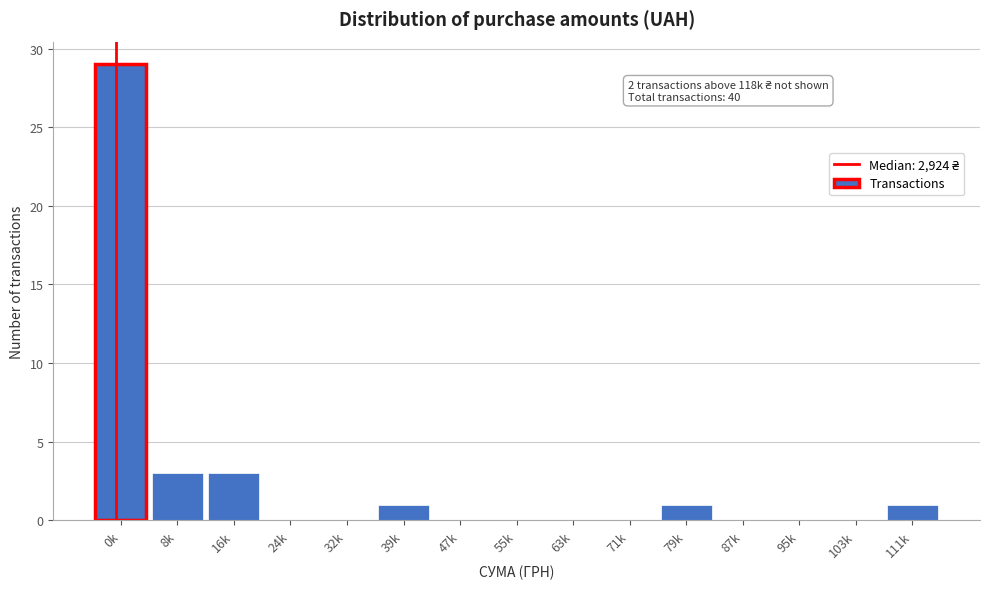

Reading left to right, transcribe all the data shown in this chart.

0k=29	8k=3	16k=3	24k=0	32k=0	39k=1	47k=0	55k=0	63k=0	71k=0	79k=1	87k=0	95k=0	103k=0	111k=1